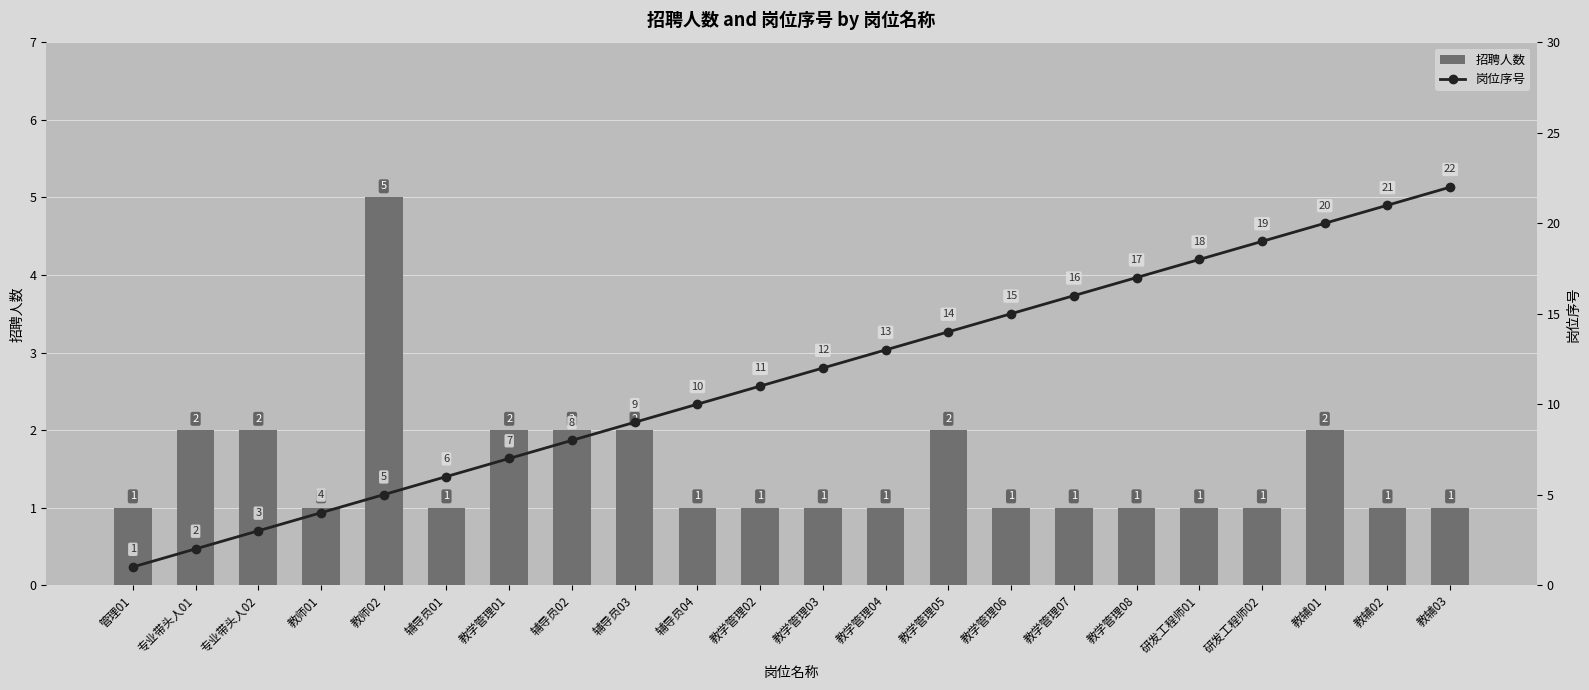

What is the label of the 15th bar from the left?

教学管理06